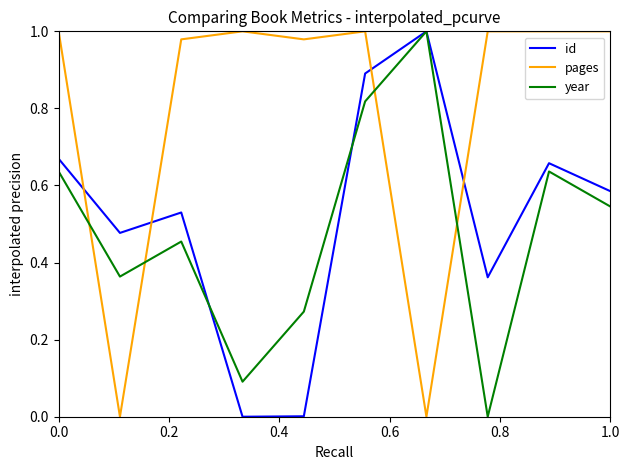

Which series has the largest total across all categories?

pages